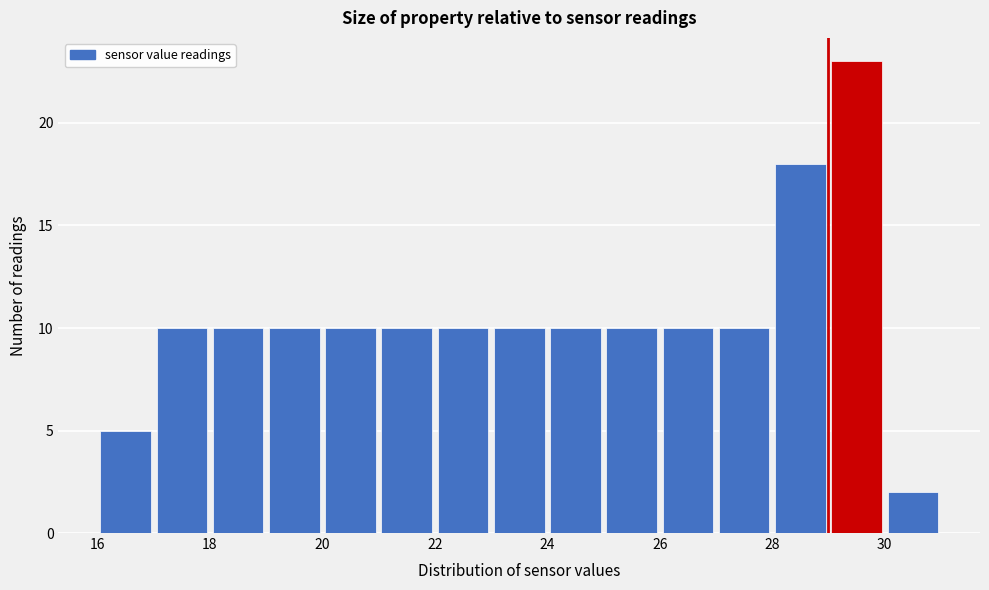

Which range on the x-axis has the tallest bar?

29 to 30